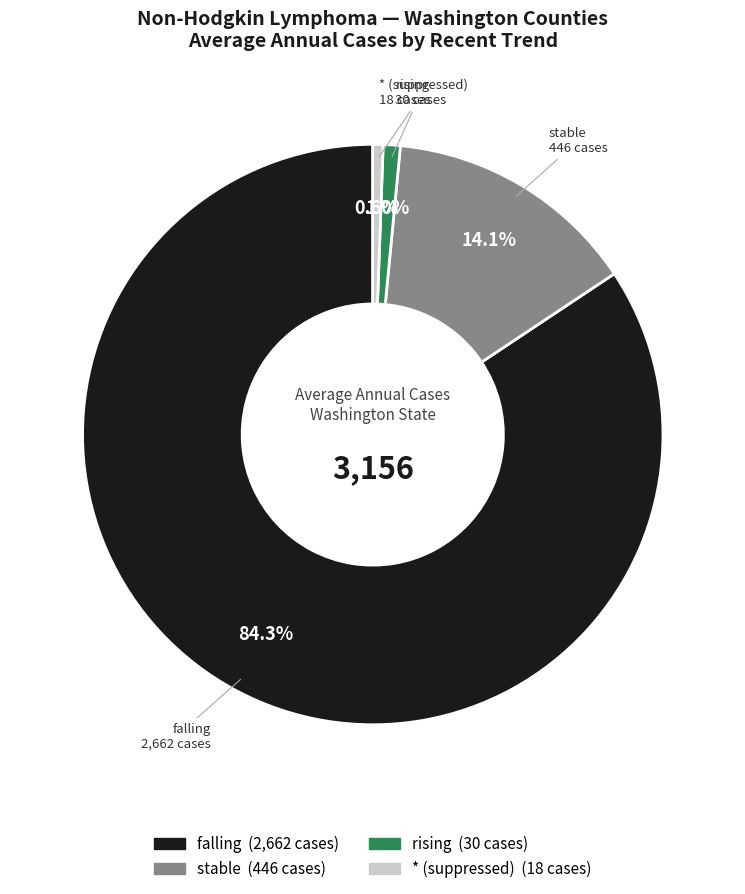

How many segments does this pie chart have?

4